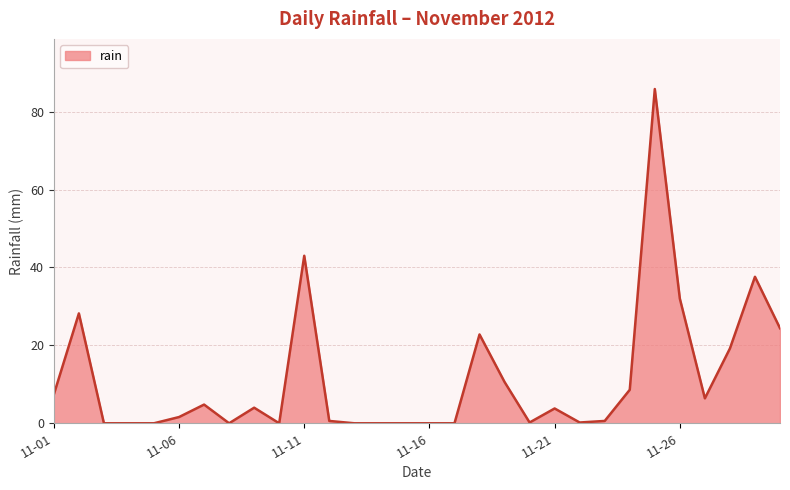

What is the difference between the maximum and minimum values?

85.8